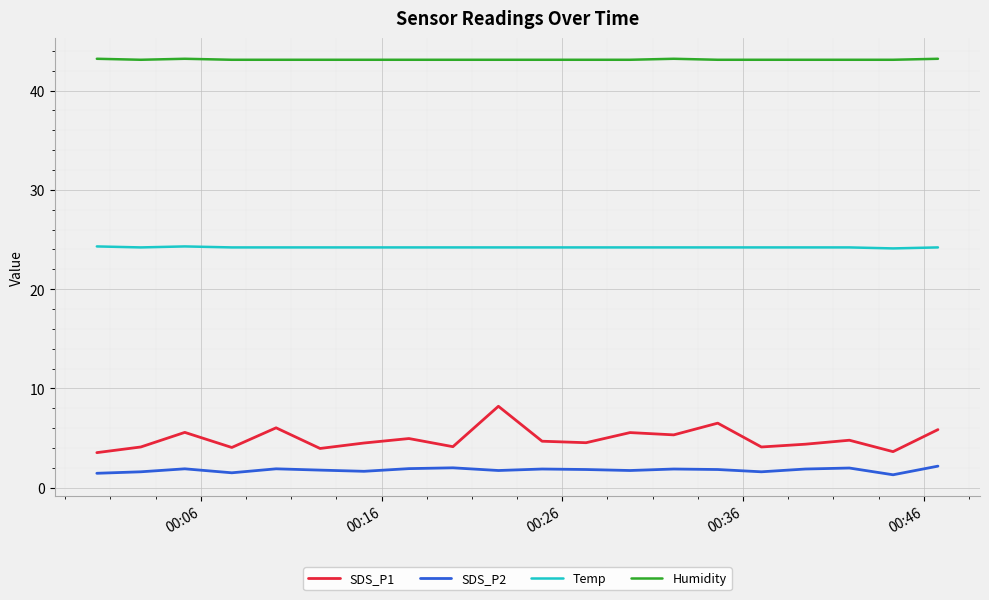

What is the minimum value for Humidity?

43.1